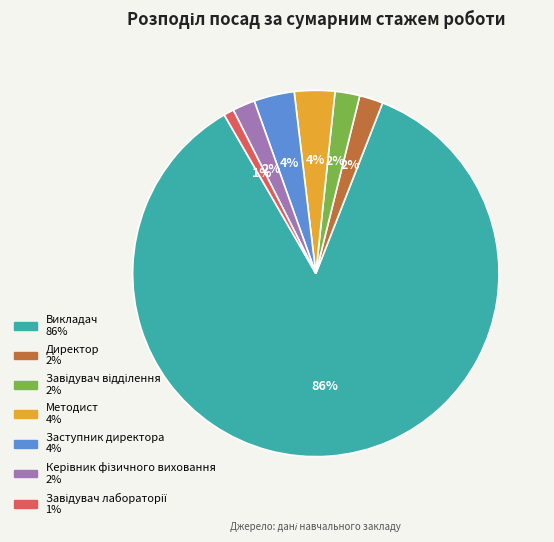

What is the largest slice in the pie chart?

Викладач